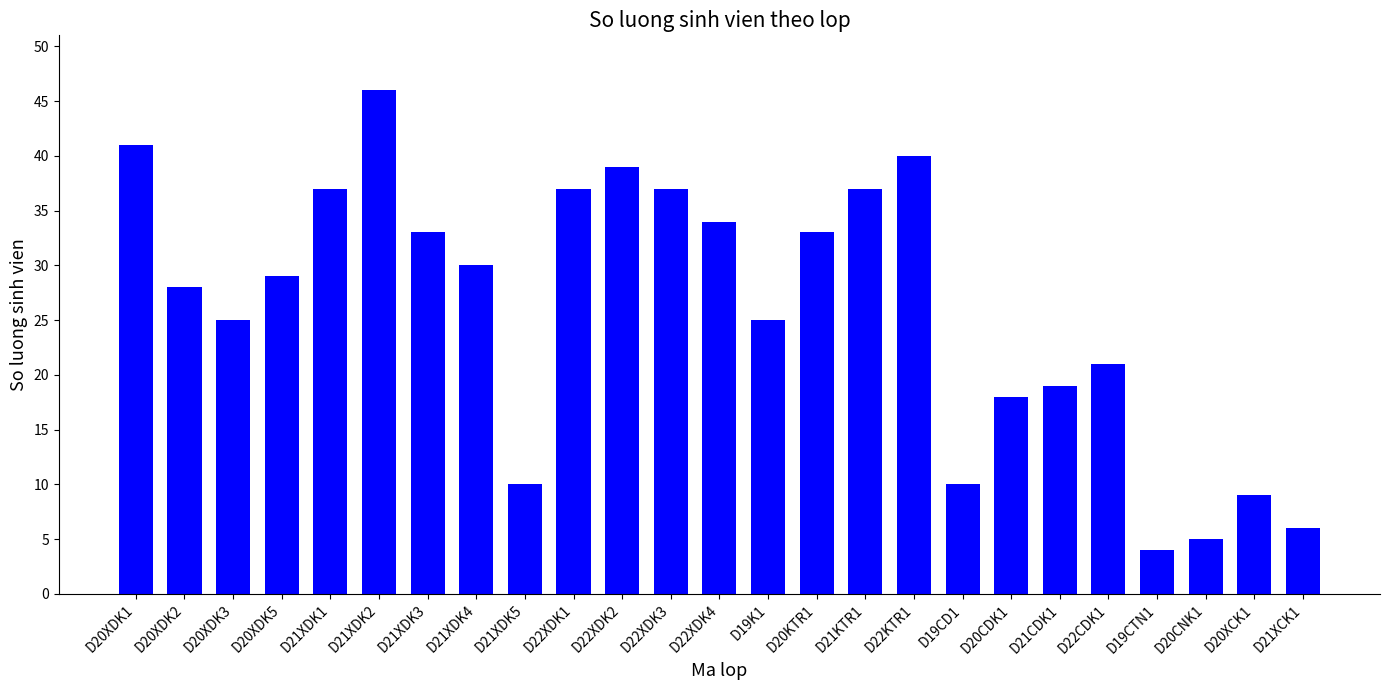

How many values are below 29?

12